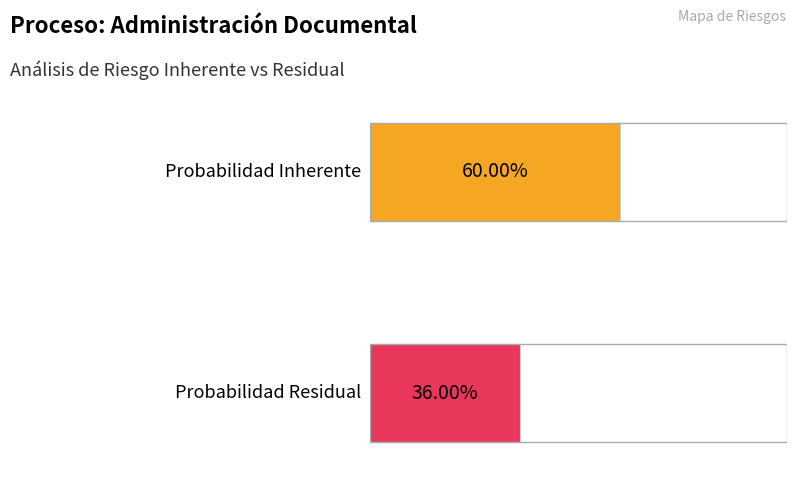

Count the number of data series in this chart.

2